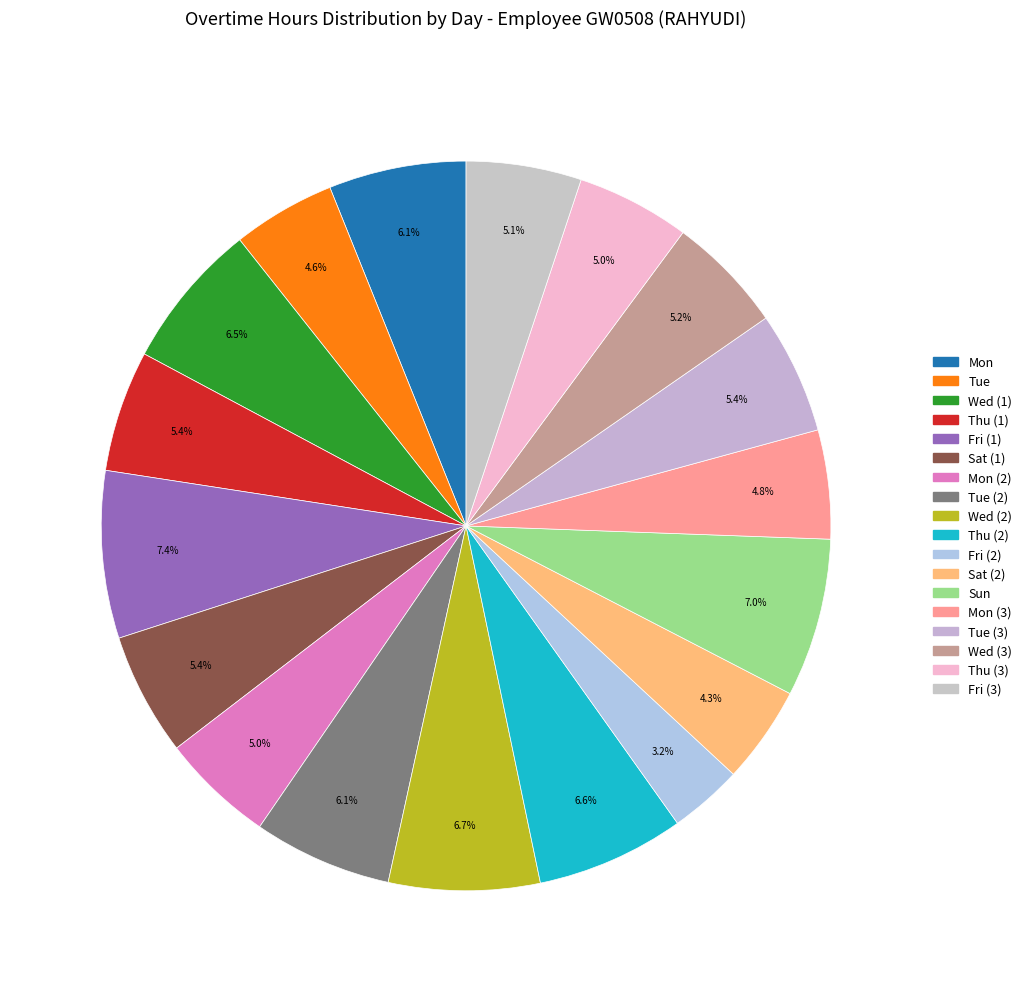

How many segments does this pie chart have?

18